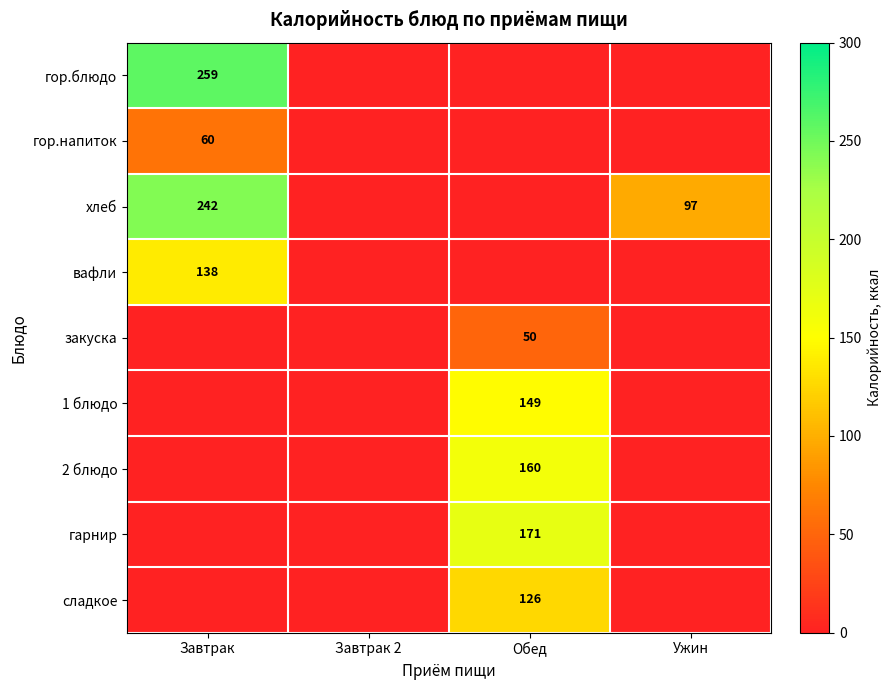

What is the greatest value displayed?

258.6